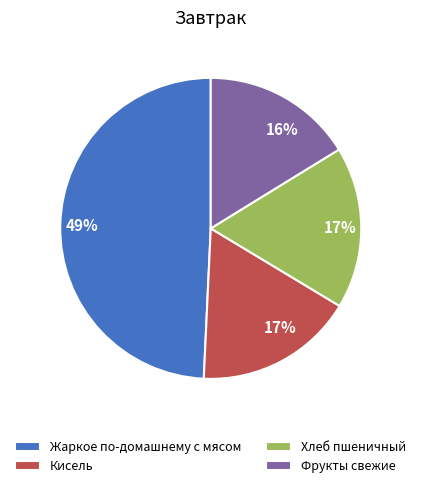

Does Хлеб пшеничный account for over 50% of the chart?

No